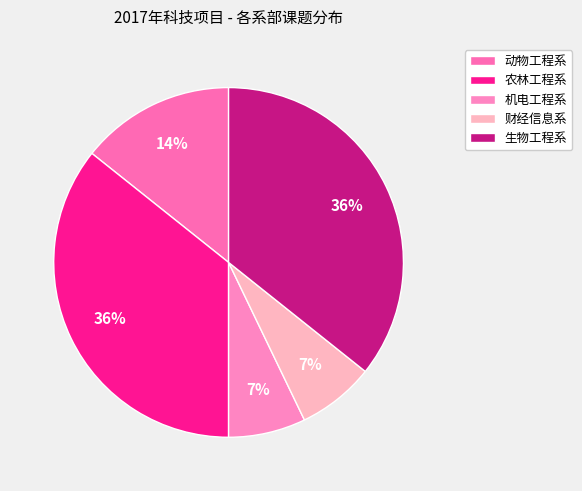

What percentage is NOT represented by 动物工程系?

85.7%